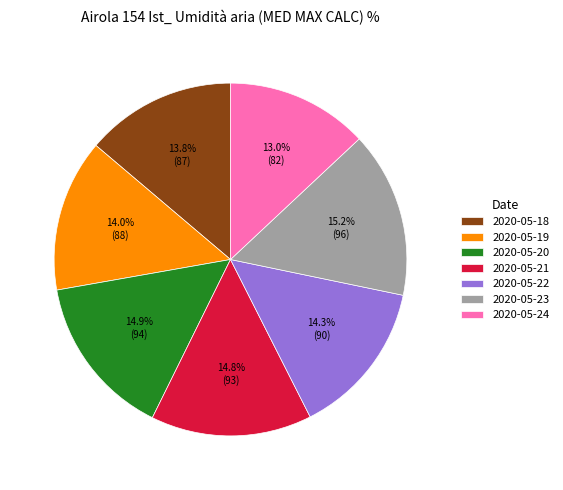

What is the ratio of the value at 2020-05-24 to the value at 2020-05-22?

0.9